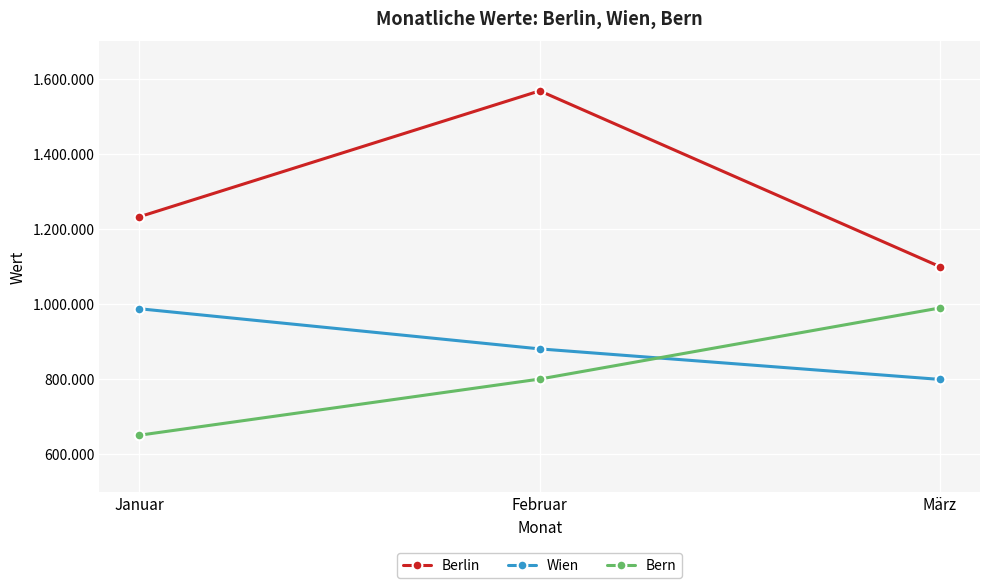

Reading left to right, list all the values displayed in this chart.

Berlin: 1232200	1567350	1099300
Wien: 987350	880500	799250
Bern: 650750	800200	989500